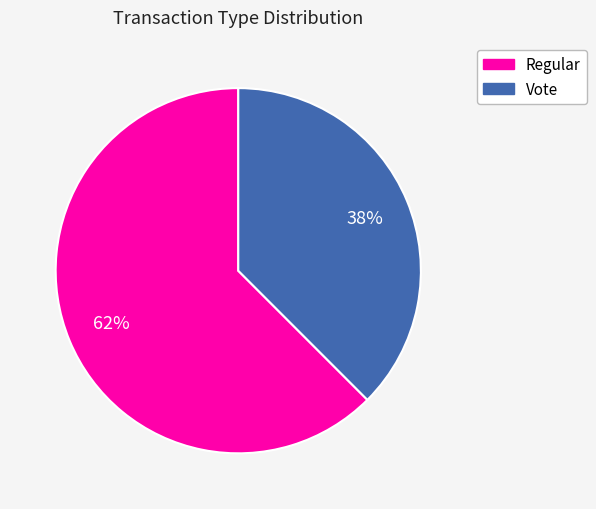

To the nearest percent, what percentage of the pie is Vote?

38%